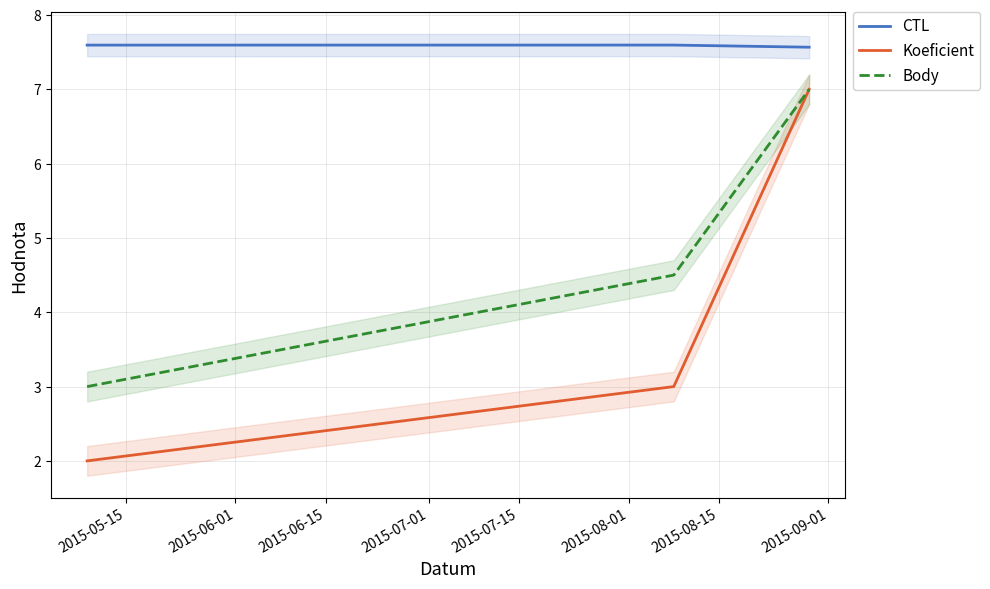

What is the sum of all CTL values?

22.8